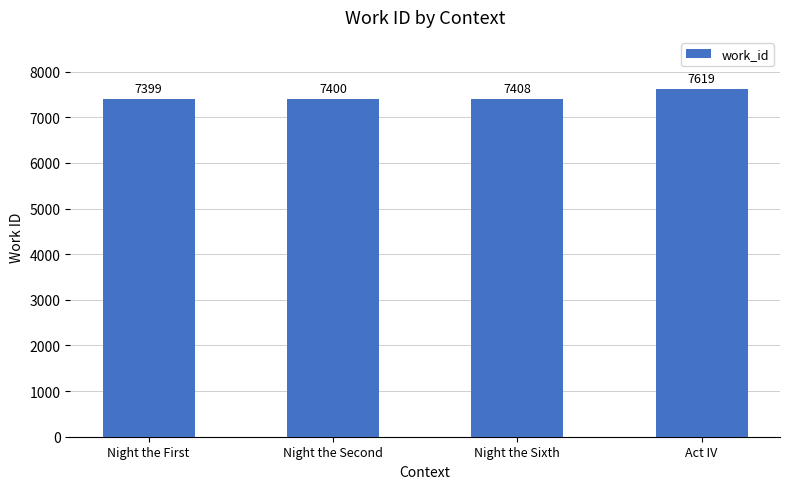

What is the difference between the maximum and minimum values?

220